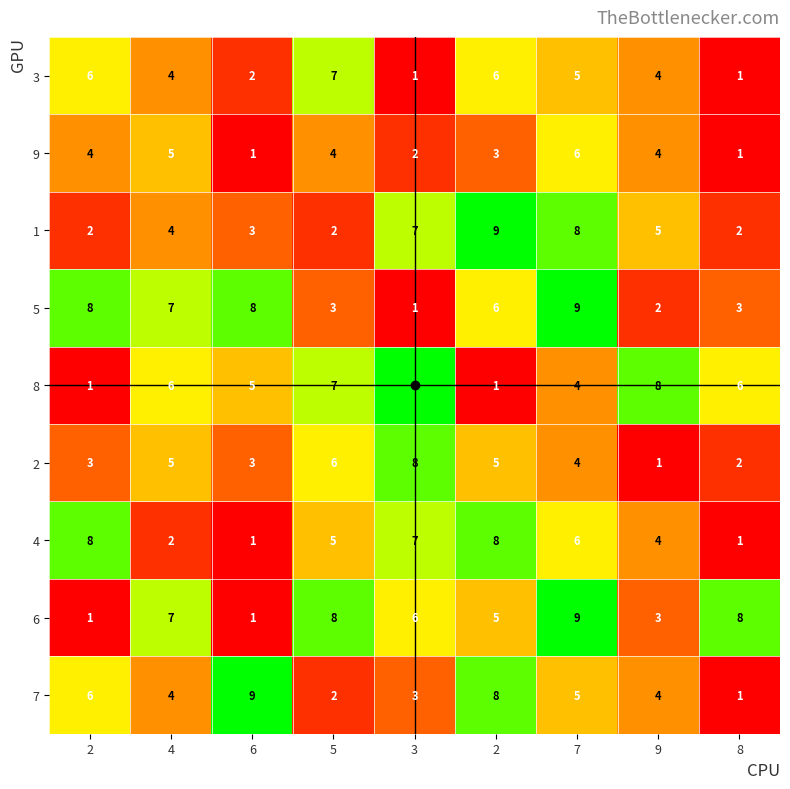

How many distinct data groups are displayed?

9